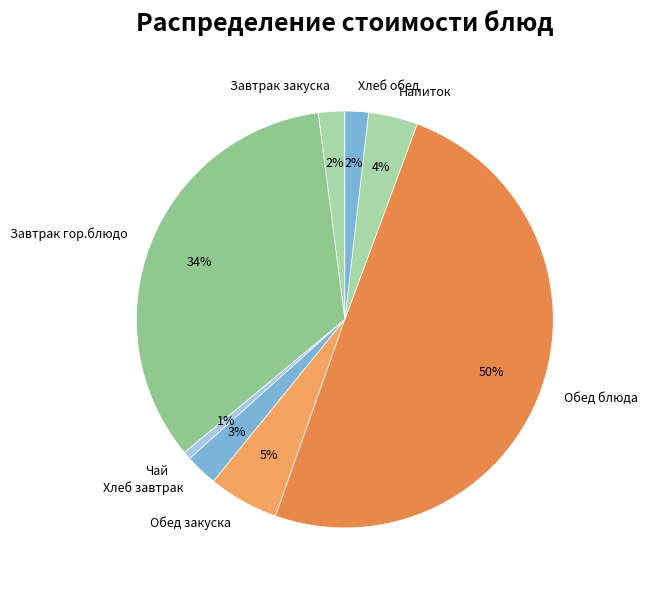

Does Завтрак гор.блюдо account for over 50% of the chart?

No